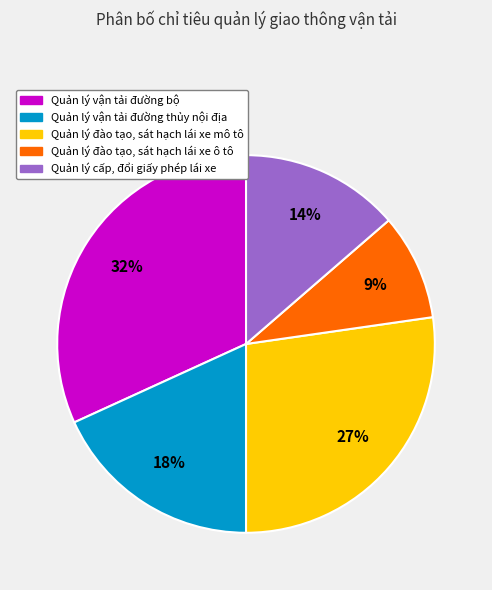

Which has a higher value, Quản lý đào tạo, sát hạch lái xe ô tô or Quản lý vận tải đường bộ?

Quản lý vận tải đường bộ